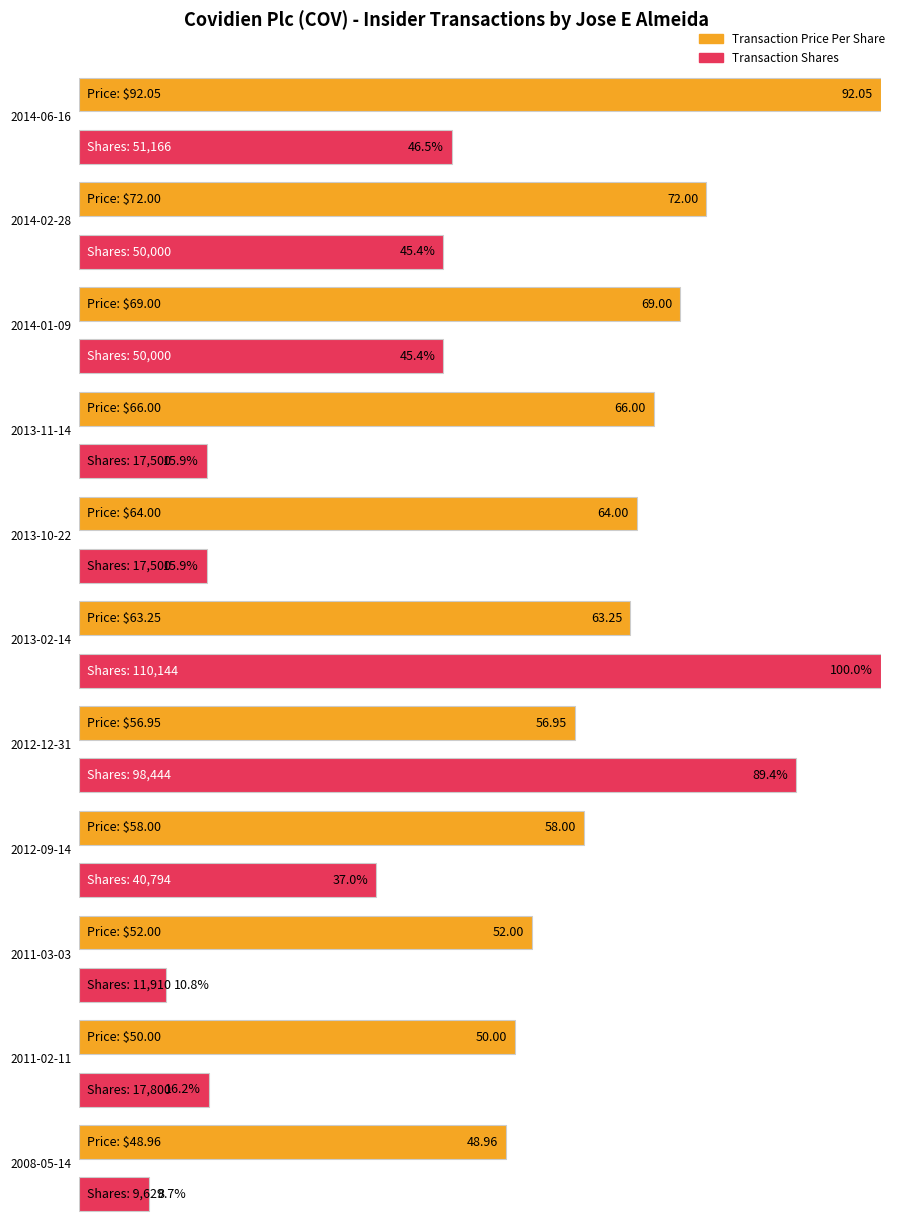

How many categories are shown in the chart?

11